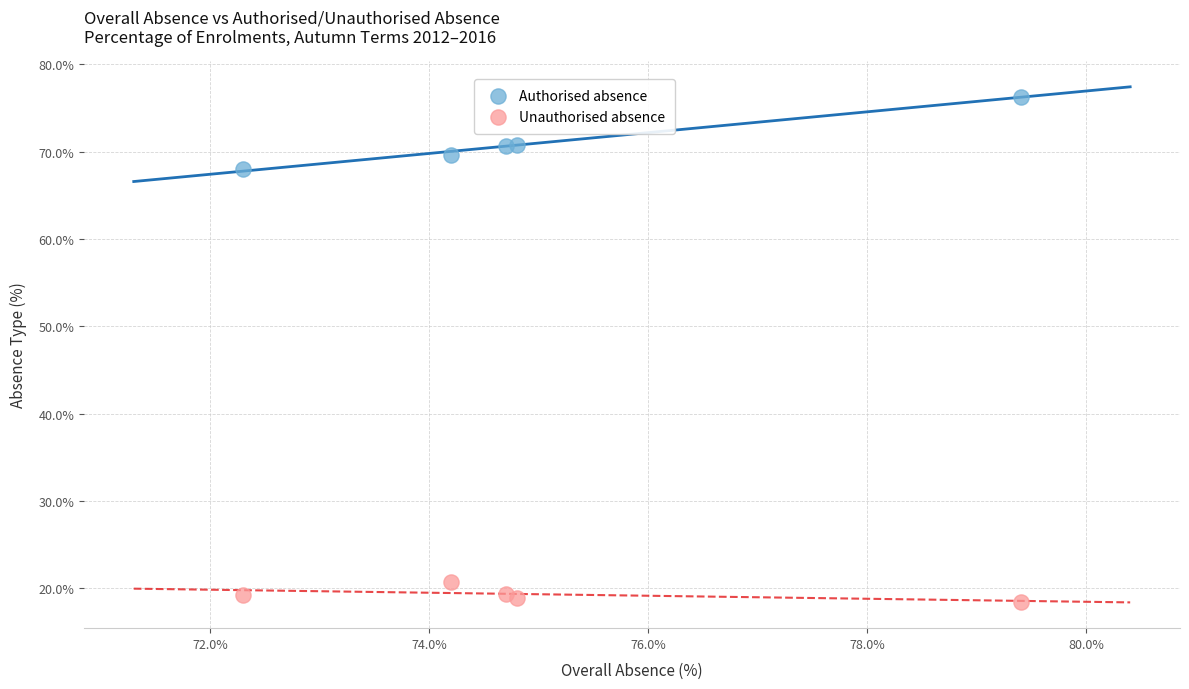

Which series has the largest Y range (max minus min)?

Authorised absence